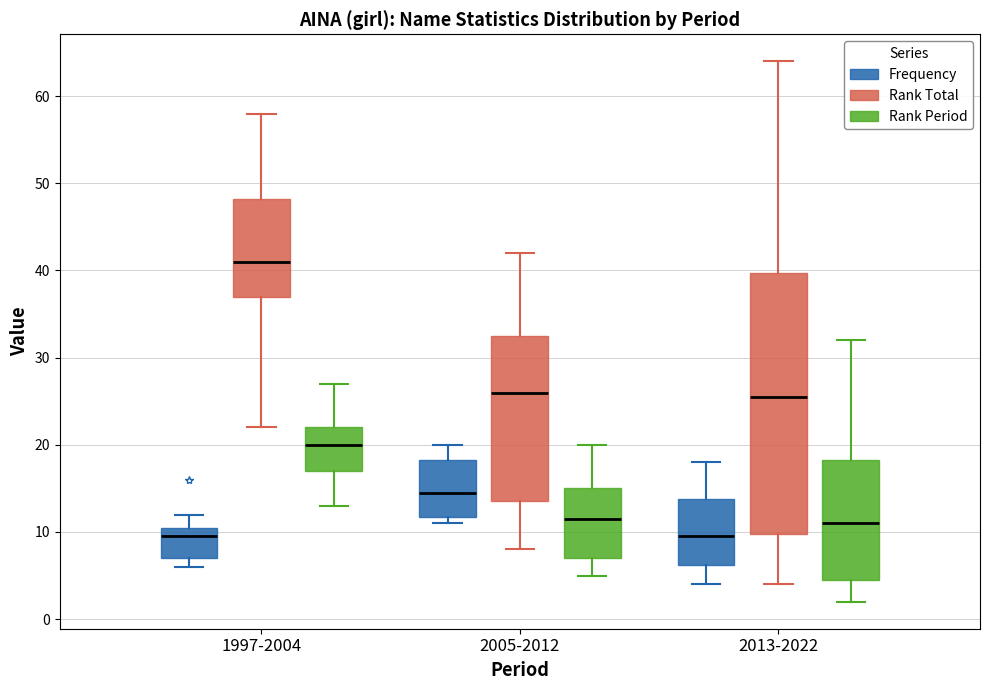

Reading left to right, read every box against the y-axis: the position of its median line, the range the box covers, and the ends of its whiskers. The values are not printed on the chart, so give them approximately, as read against the axis.

1997-2004 (Frequency): median 10, box 7 to 11, whiskers 6 to 12
1997-2004 (Rank Total): median 41, box 37 to 48, whiskers 22 to 58
1997-2004 (Rank Period): median 20, box 17 to 22, whiskers 13 to 27
2005-2012 (Frequency): median 15, box 12 to 18, whiskers 11 to 20
2005-2012 (Rank Total): median 26, box 14 to 33, whiskers 8 to 42
2005-2012 (Rank Period): median 12, box 7 to 15, whiskers 5 to 20
2013-2022 (Frequency): median 10, box 6 to 14, whiskers 4 to 18
2013-2022 (Rank Total): median 26, box 10 to 40, whiskers 4 to 64
2013-2022 (Rank Period): median 11, box 5 to 18, whiskers 2 to 32